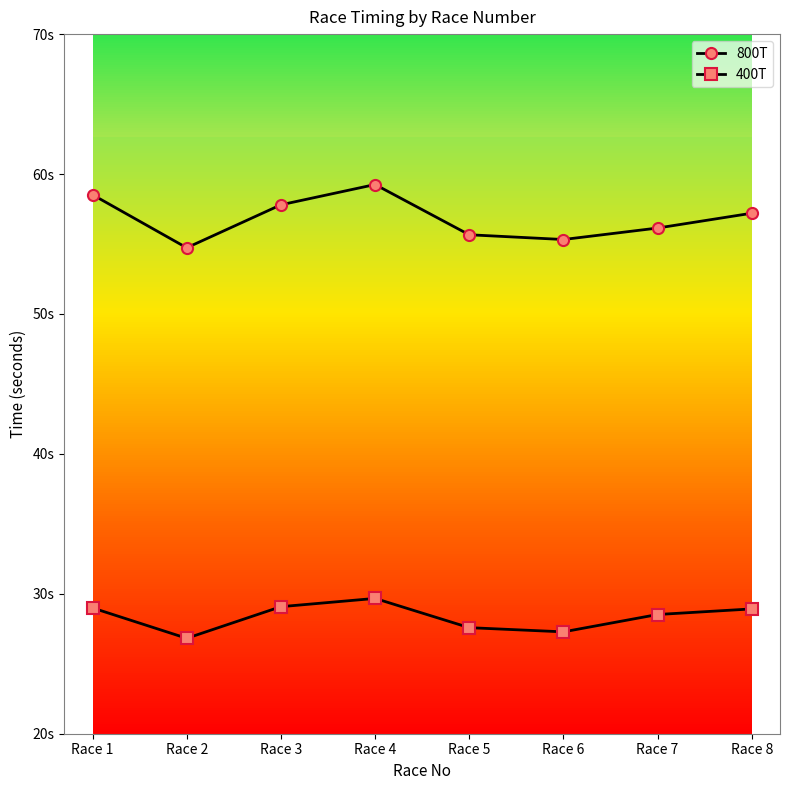

What are all the series names shown in the legend?

800T, 400T